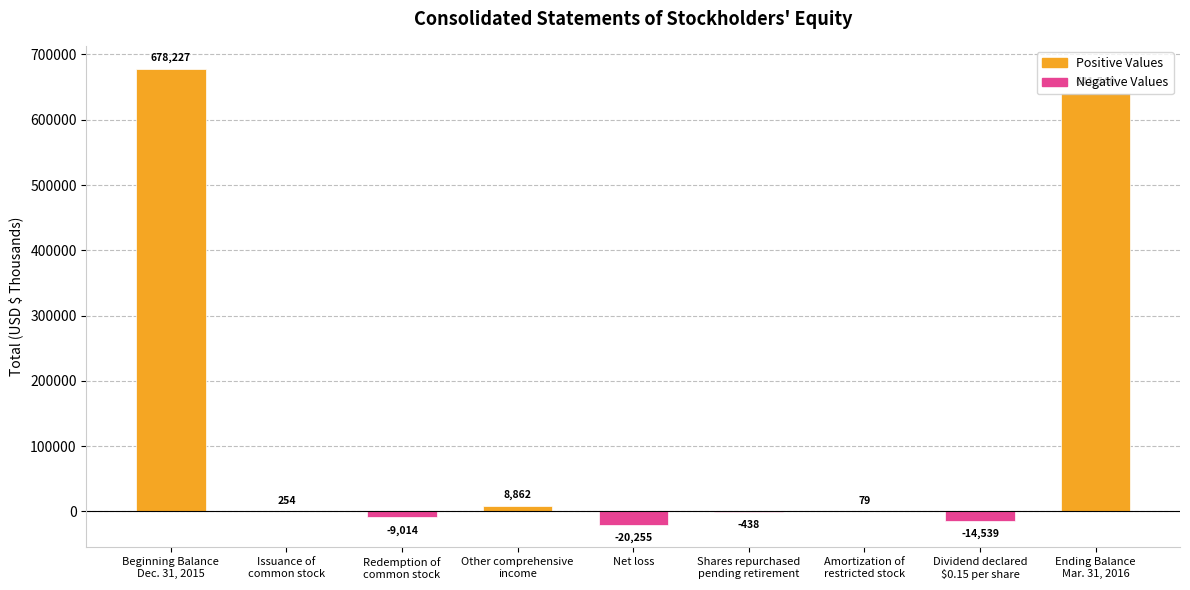

What is the sum of the values at Beginning Balance
Dec. 31, 2015 and Redemption of
common stock?

669213